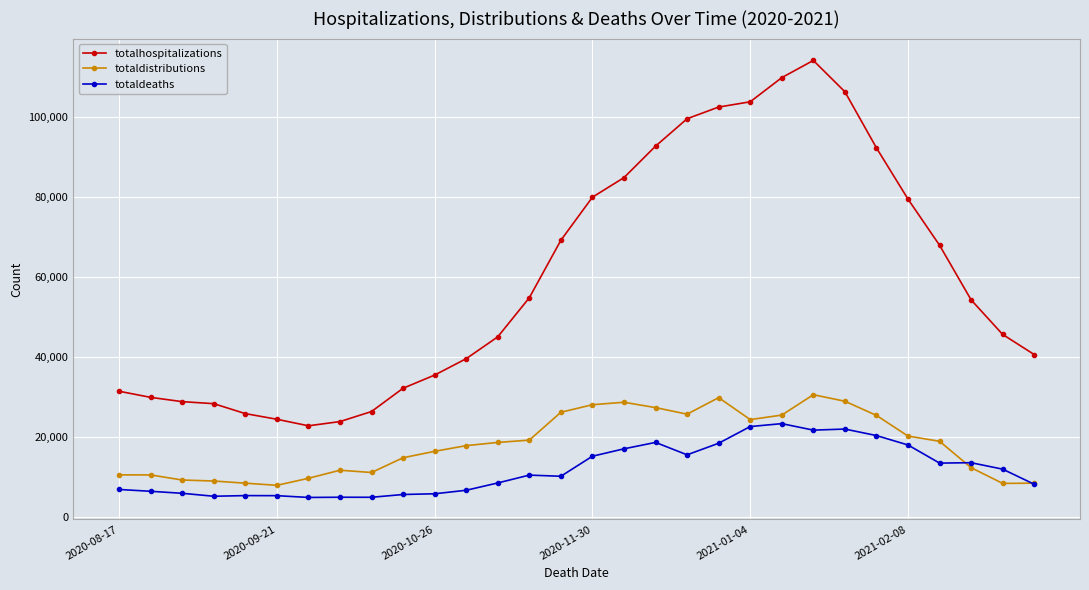

What is the value of the totaldeaths point at the 13th from the left?

8482